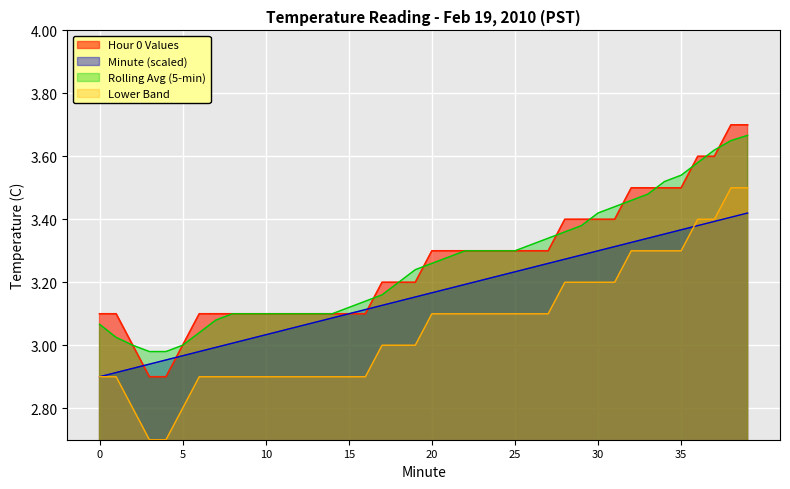

Does the chart display data point markers on the line(s)?

No